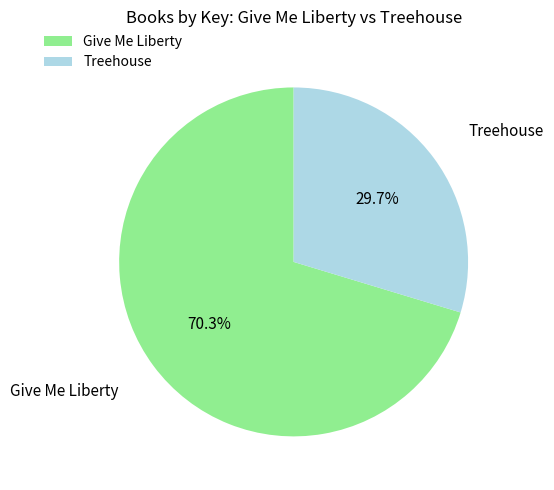

What percentage is the Treehouse slice, to the nearest percent?

30%